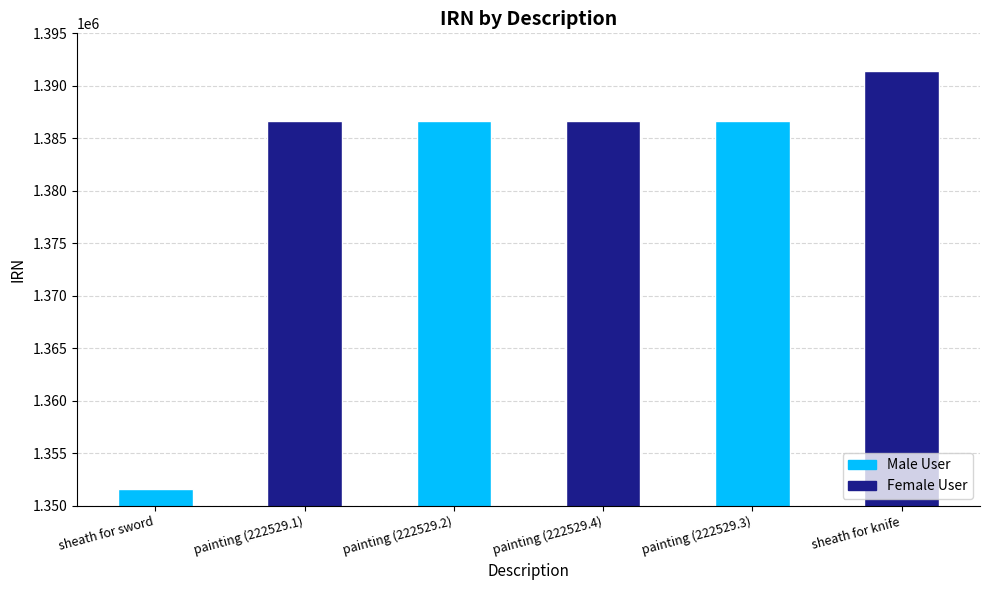

What is the greatest value displayed?

1391367